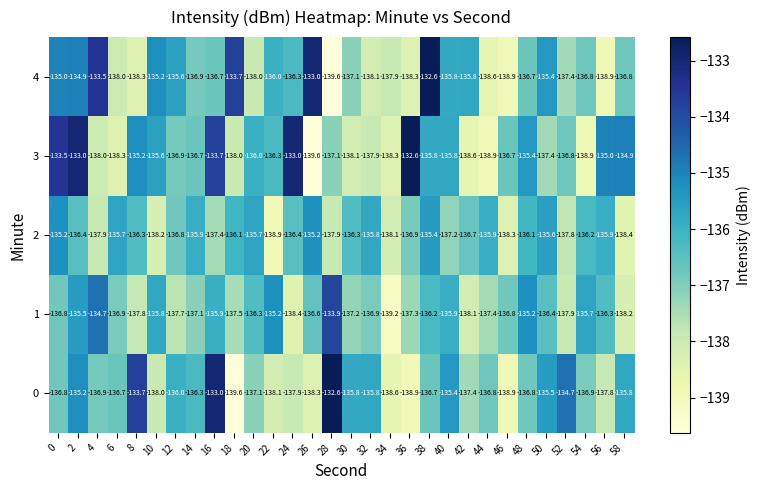

What is the total value across all series at 44?

-687.6